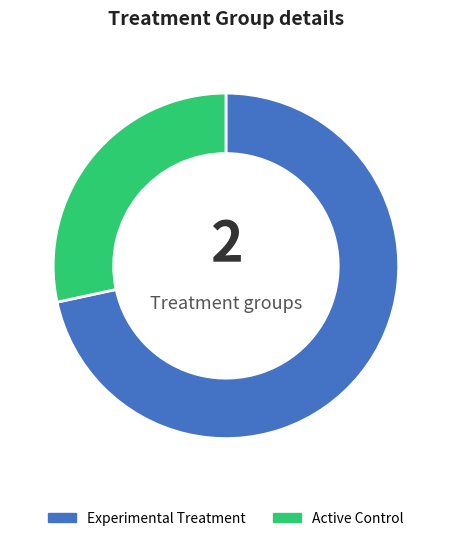

Is it true that Experimental Treatment is 58% of the pie?

False